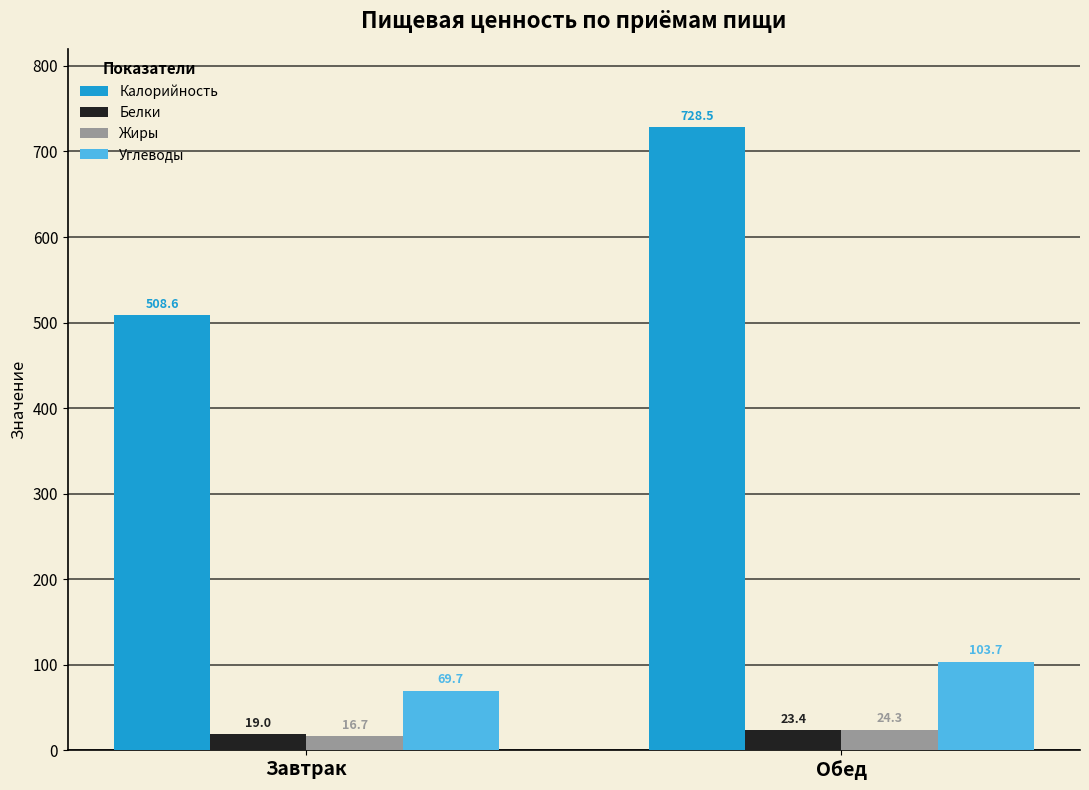

How many values in the Белки series exceed 23?

1